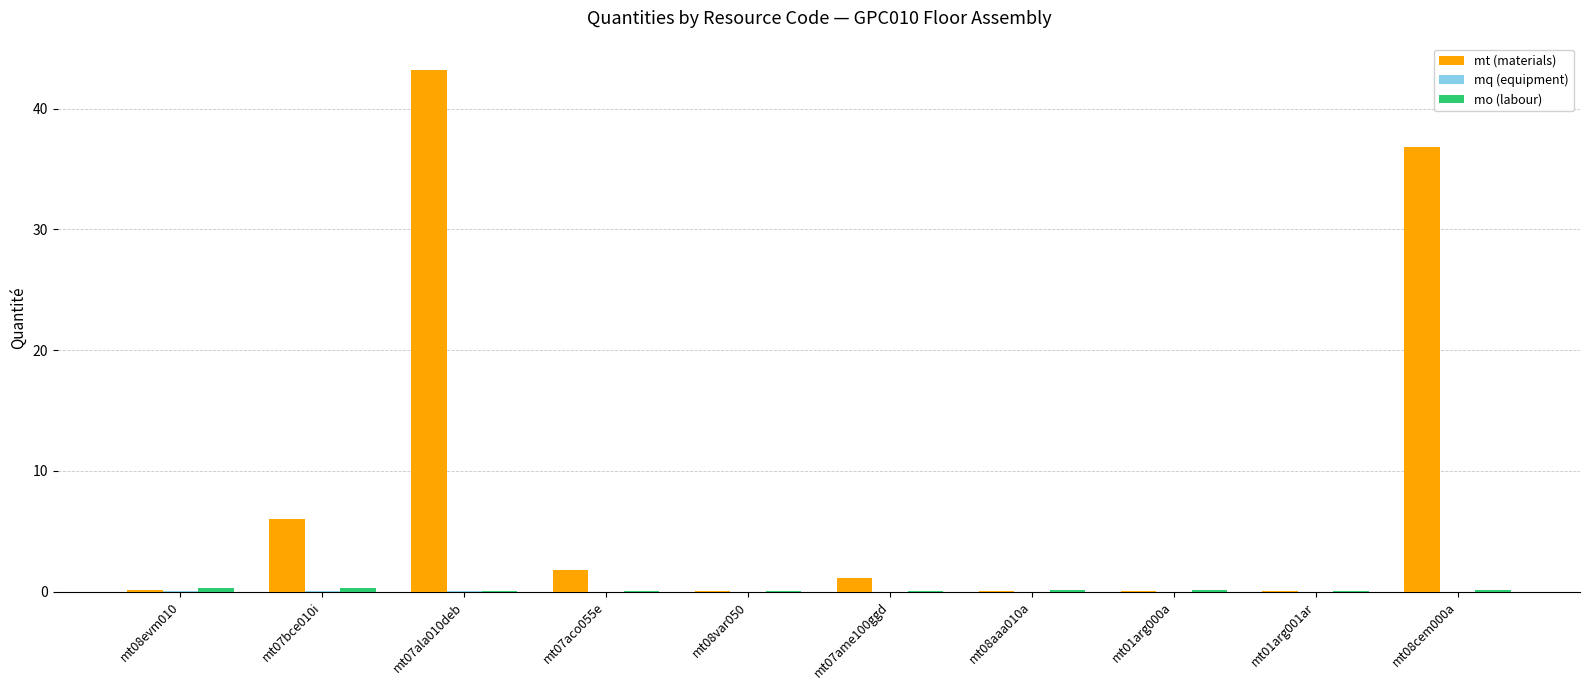

What is the total value across all series at mt07aco055e?

1.9